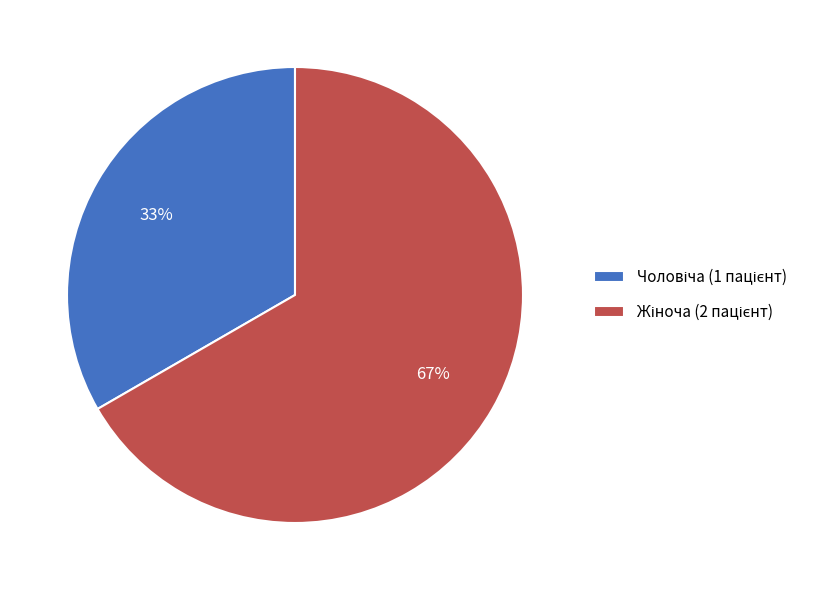

Is there a majority slice in this chart?

Yes